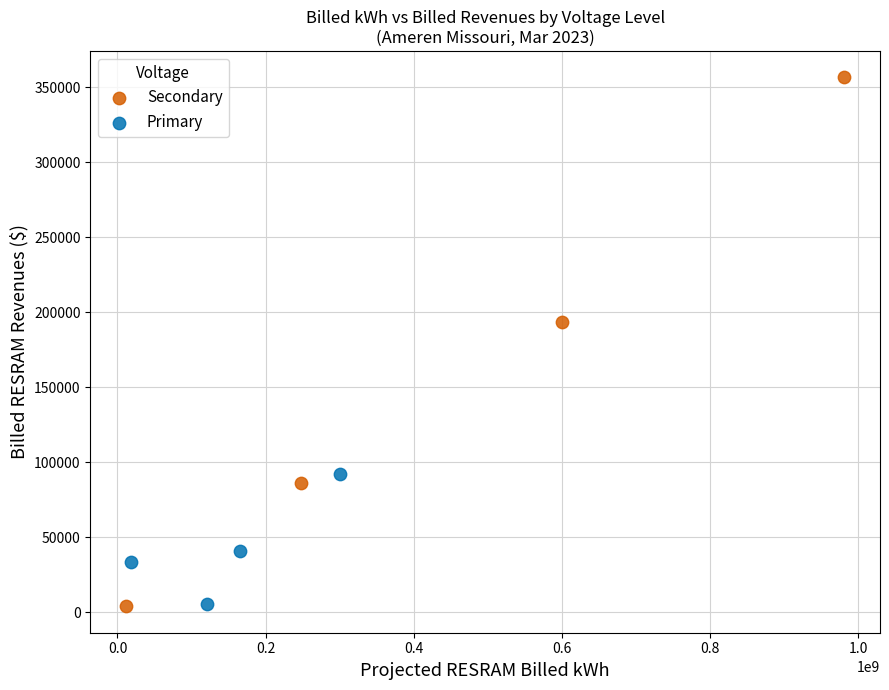

Which series has the widest spread of Y values?

Secondary